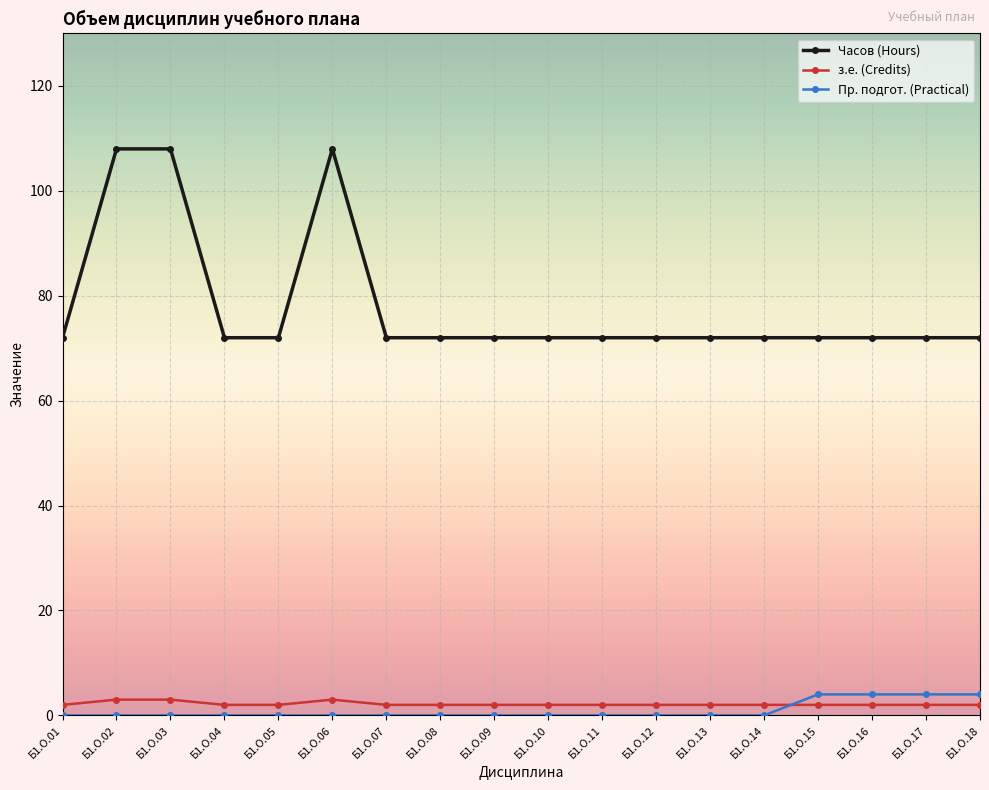

What is the difference between the maximum and minimum values in the Часов (Hours) series?

36